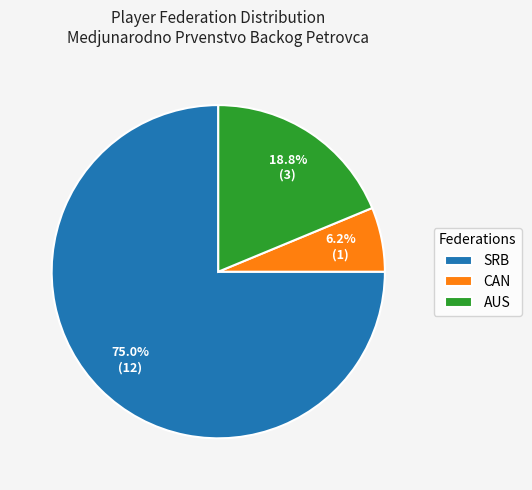

To the nearest percent, what is the combined percentage of CAN and SRB?

81%